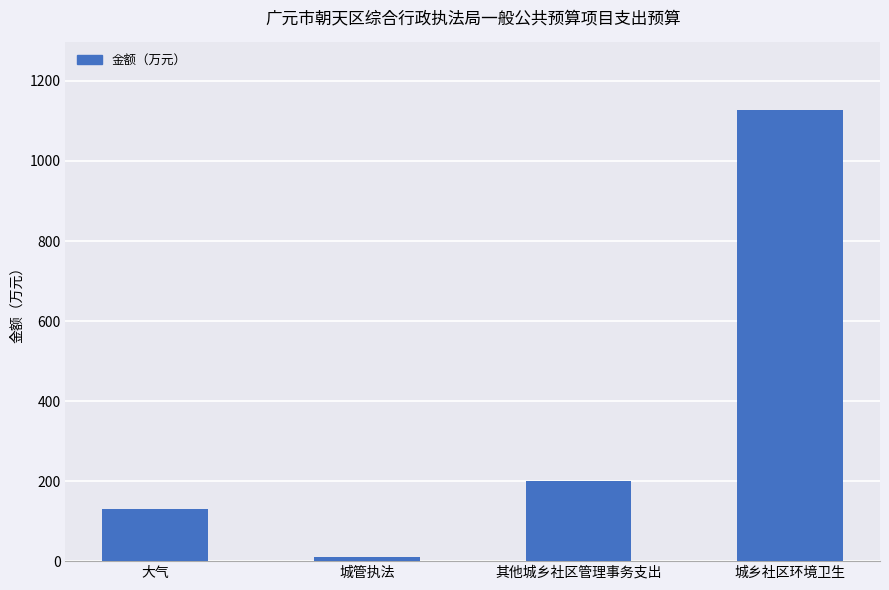

Is it true that the value at 大气 is 130.0?

True